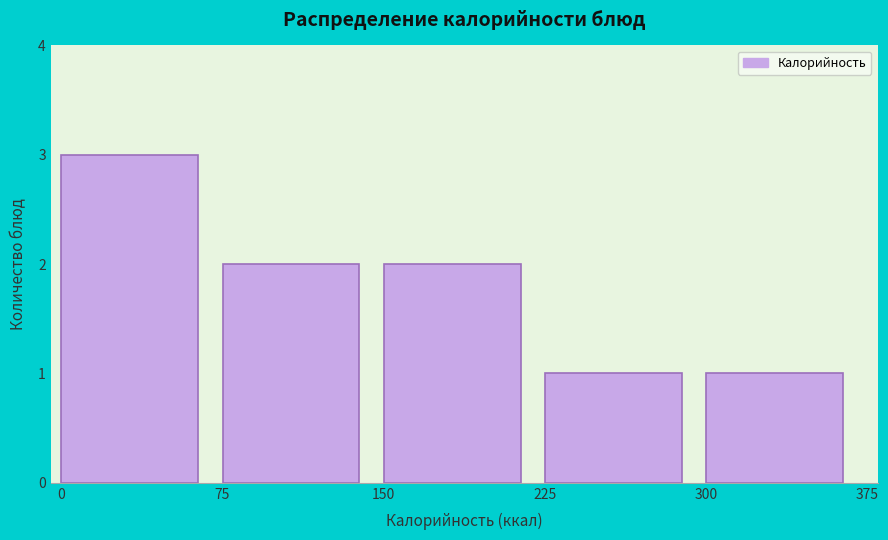

Over which range of the x-axis is the bar tallest?

0 to 75